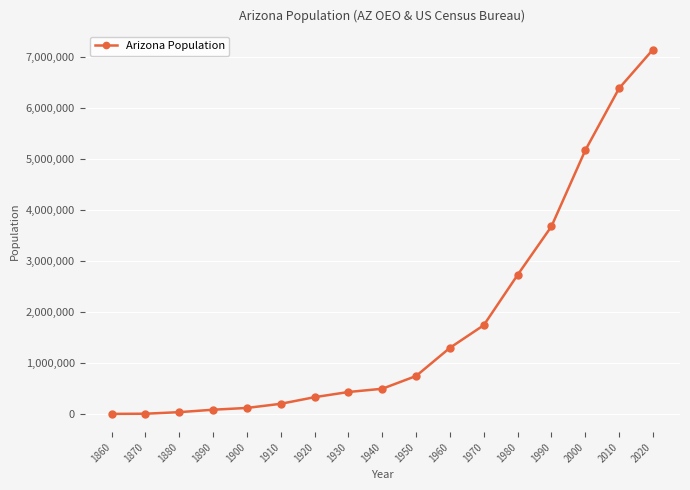

What is the ratio of the value at 1910 to the value at 1940?

0.4